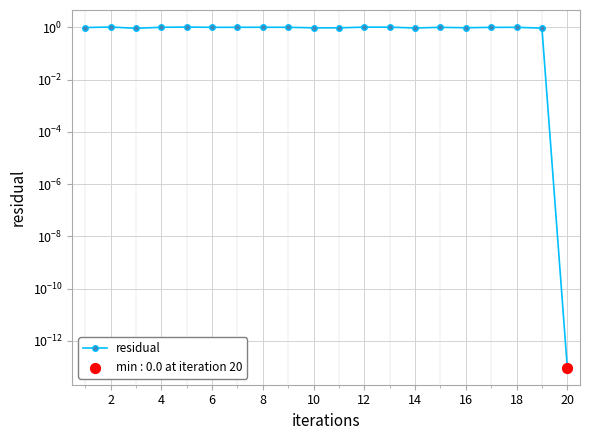

Which has a higher value, 16 or 20?

16